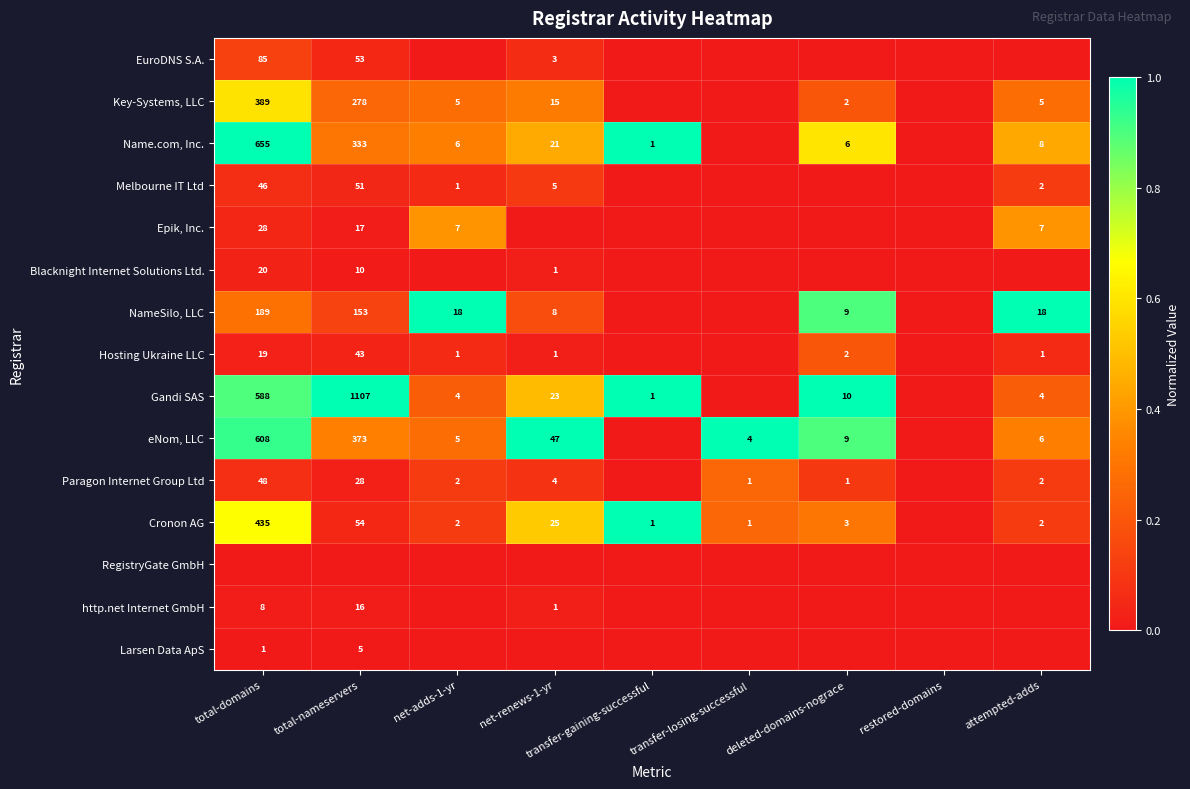

True or false: Name.com, Inc. has a value of 37 at net-renews-1-yr.

False